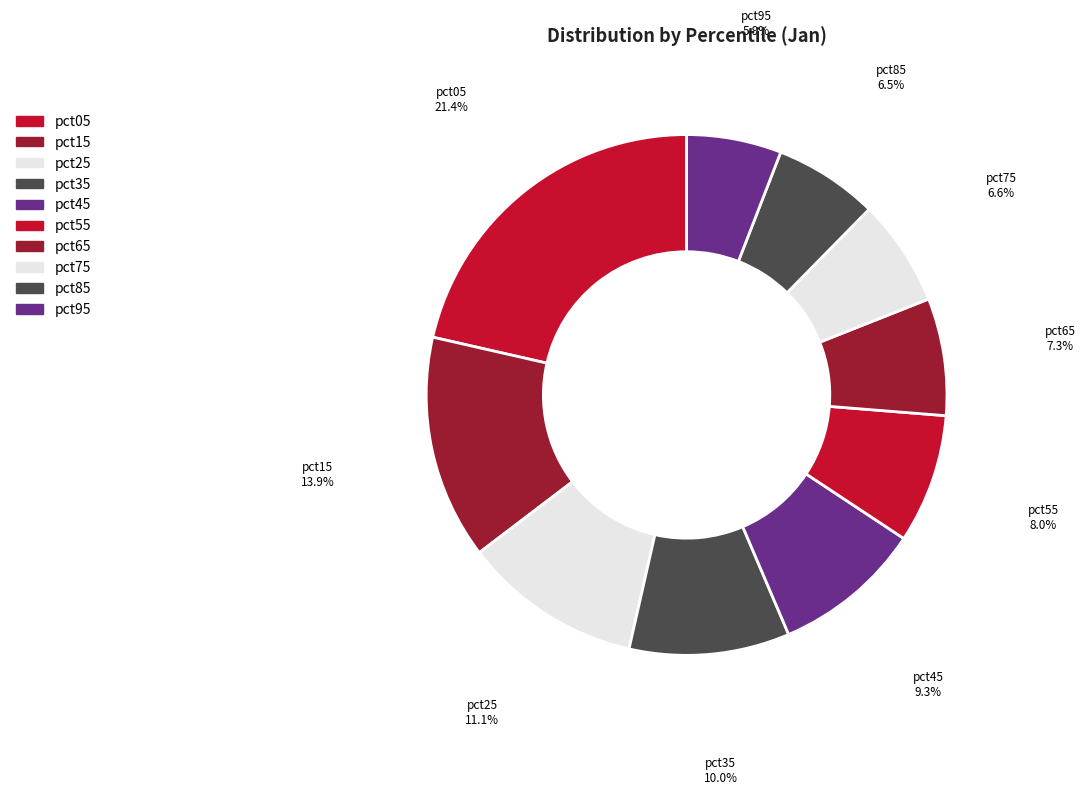

Approximately how many times larger is the value at pct55 compared to pct05?

0.4